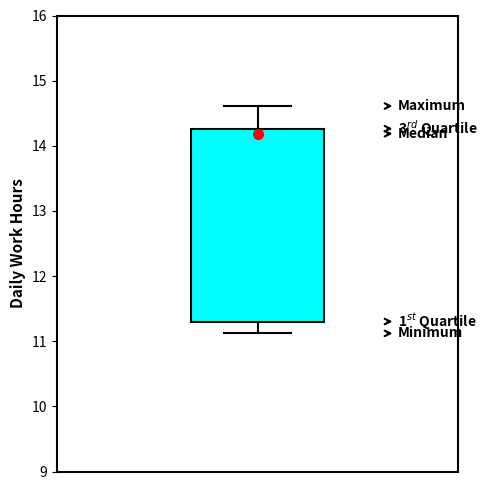

Where does the lower whisker of the box end on the y-axis? The values are not printed on the chart, so give them approximately, as read against the axis.

11.1